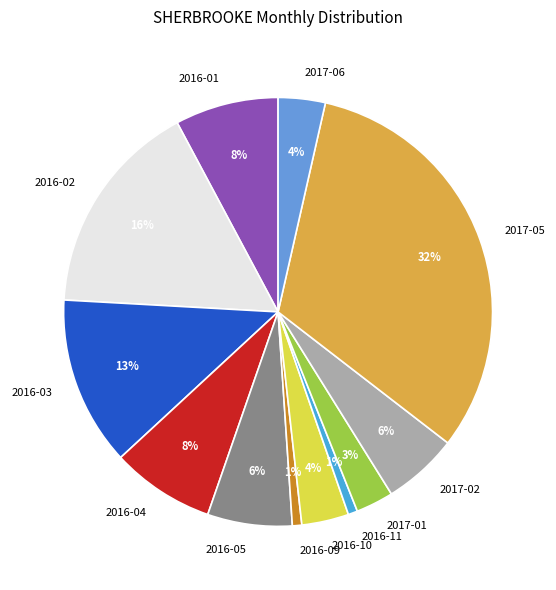

What is the largest slice in the pie chart?

2017-05